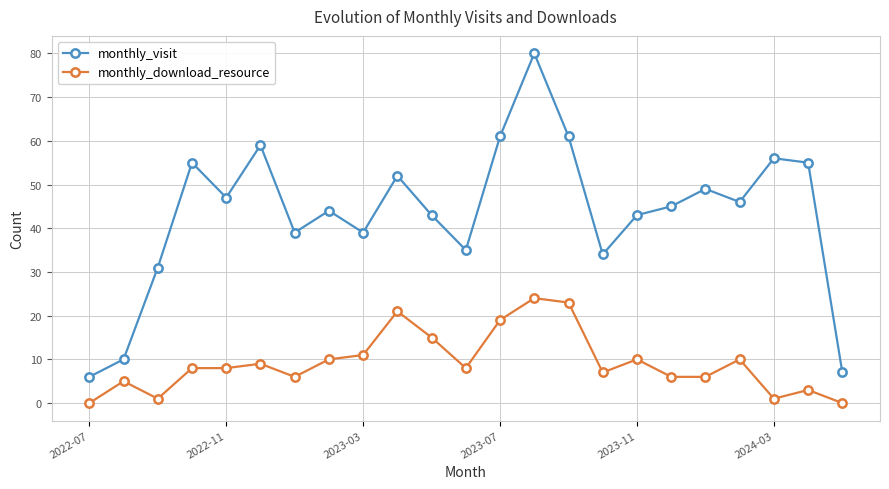

Is this an area chart (filled region under the line)?

No